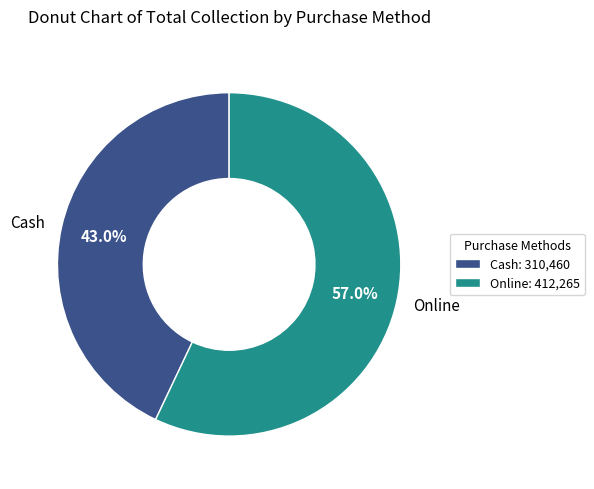

Is there any slice that represents more than half of the pie?

Yes